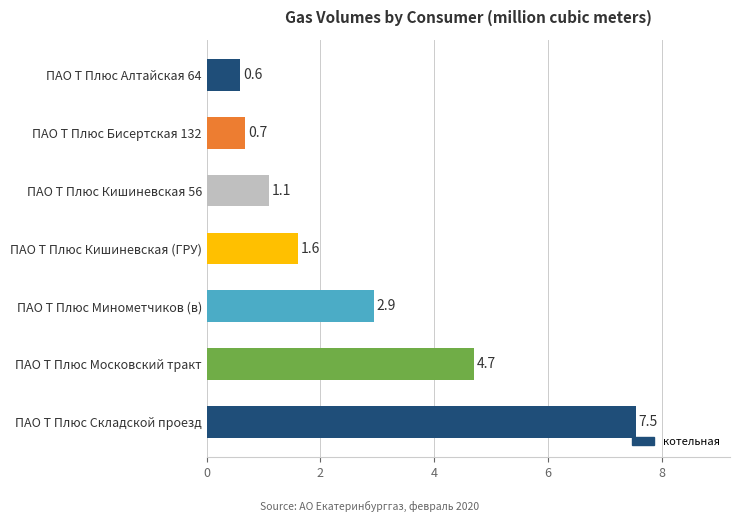

Reading bottom to top, extract all data points from this chart.

ПАО Т Плюс Складской проезд=7.5	ПАО Т Плюс Московский тракт=4.7	ПАО Т Плюс Минометчиков (в)=2.9	ПАО Т Плюс Кишиневская (ГРУ)=1.6	ПАО Т Плюс Кишиневская 56=1.1	ПАО Т Плюс Бисертская 132=0.7	ПАО Т Плюс Алтайская 64=0.6